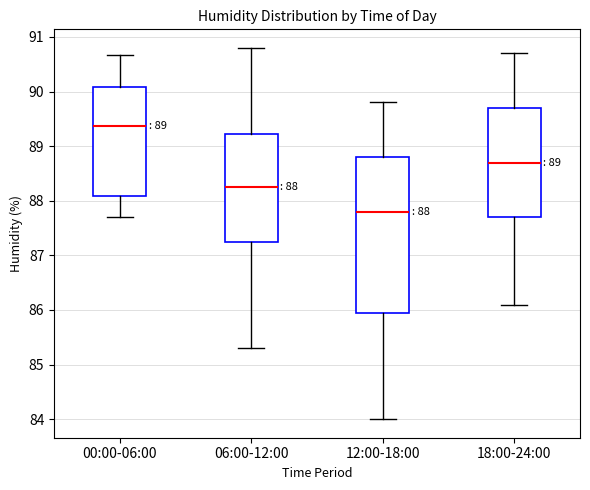

Which box is the tallest, from its lower edge to its upper edge?

12:00-18:00